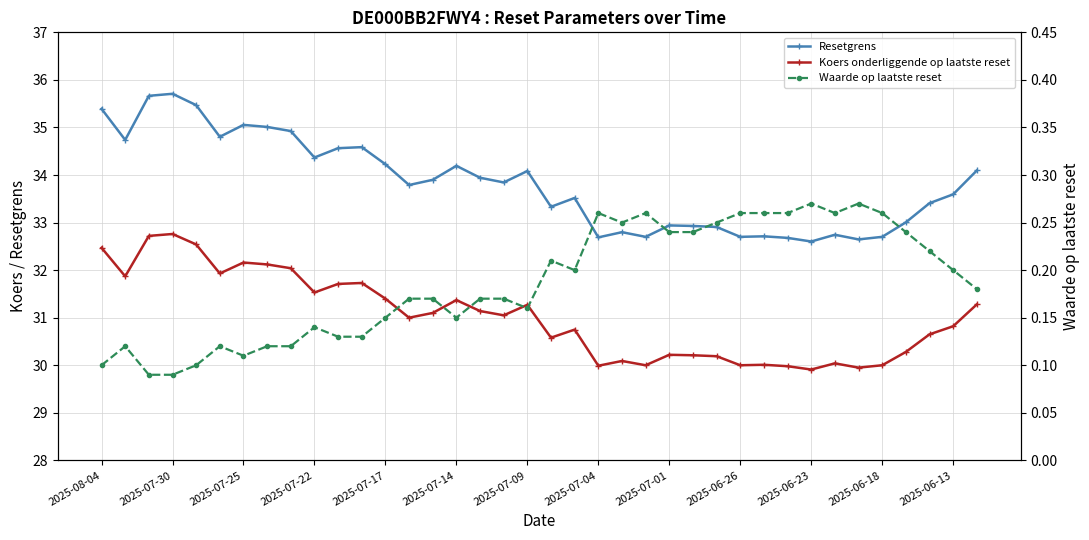

What position from the right is 22?

16